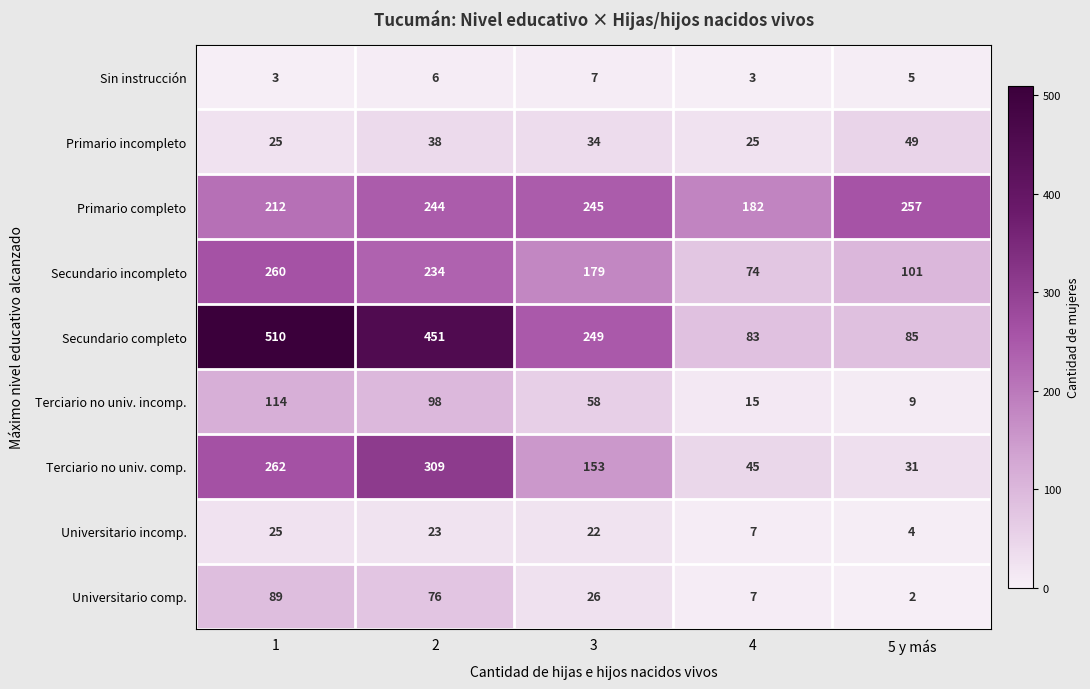

What is the total value across all series at 5 y más?

543